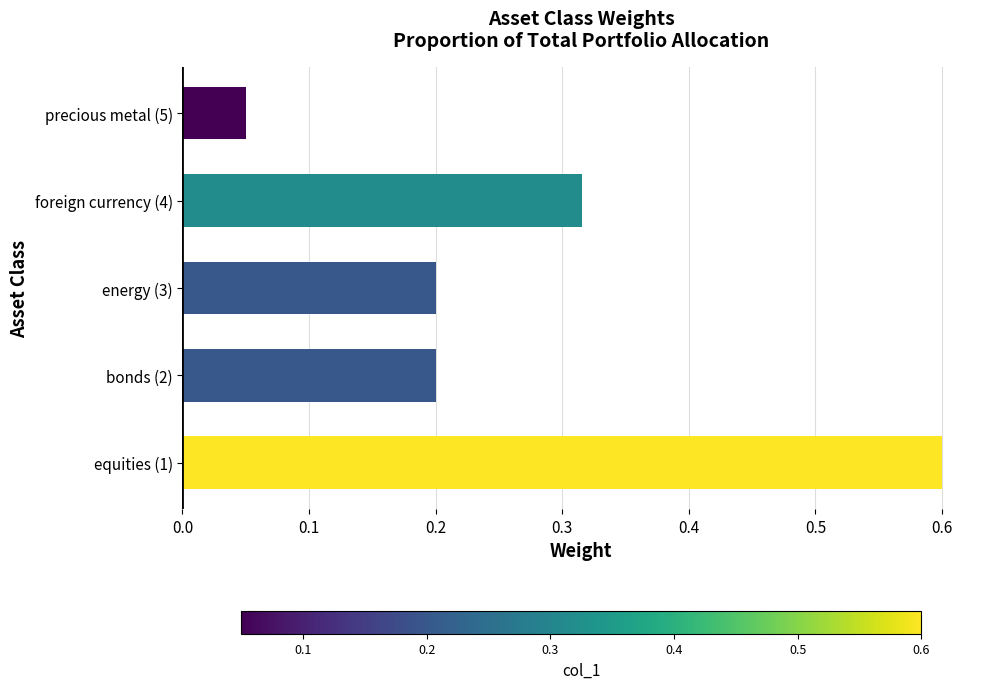

What is the approximate value at equities (1)?

0.6